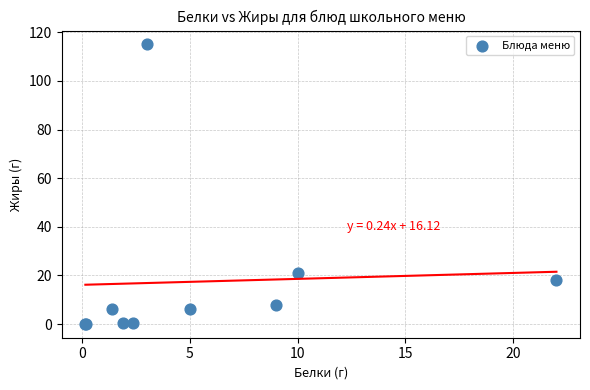

What Y value in the scatter plot is closest to 57?

20.8